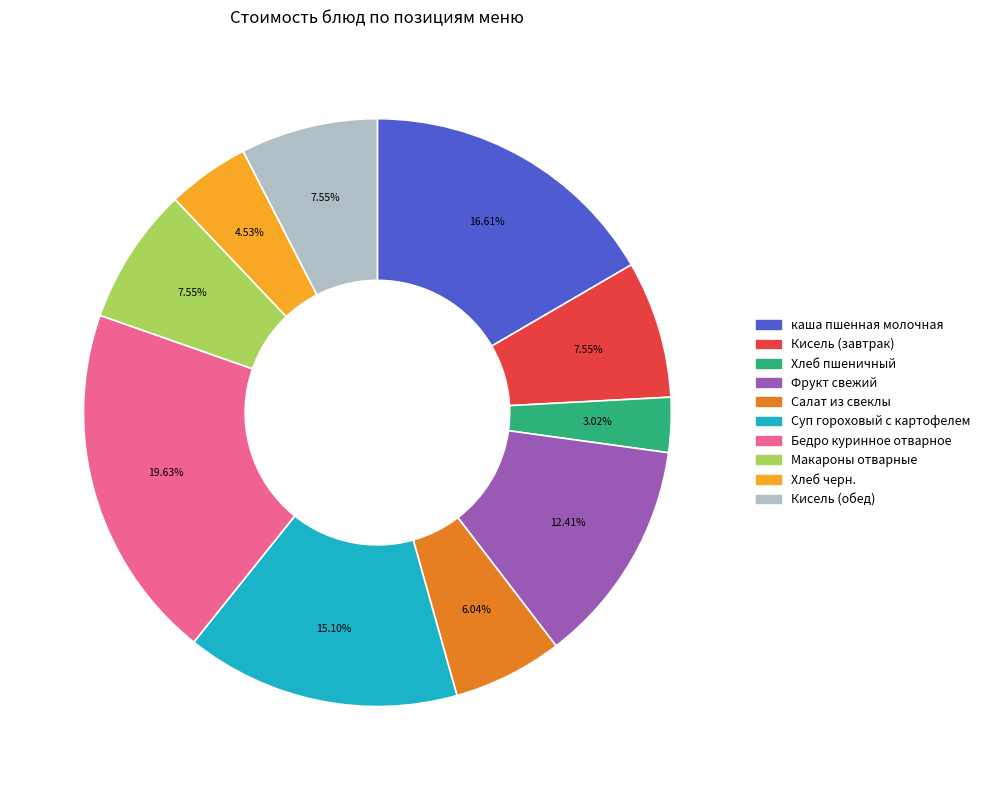

To the nearest percent, what portion does каша пшенная молочная represent?

17%